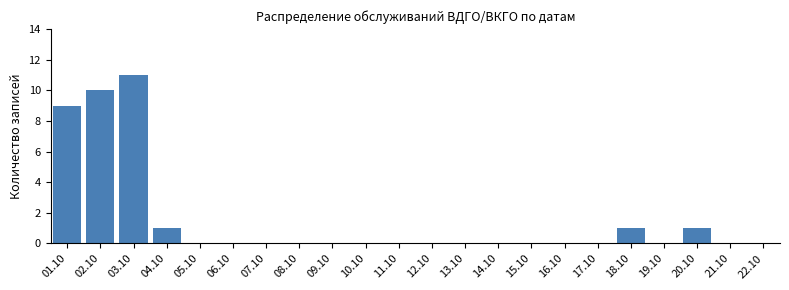

Reading right to left, list all the values displayed in this chart.

22.10=0	21.10=0	20.10=1	19.10=0	18.10=1	17.10=0	16.10=0	15.10=0	14.10=0	13.10=0	12.10=0	11.10=0	10.10=0	09.10=0	08.10=0	07.10=0	06.10=0	05.10=0	04.10=1	03.10=11	02.10=10	01.10=9